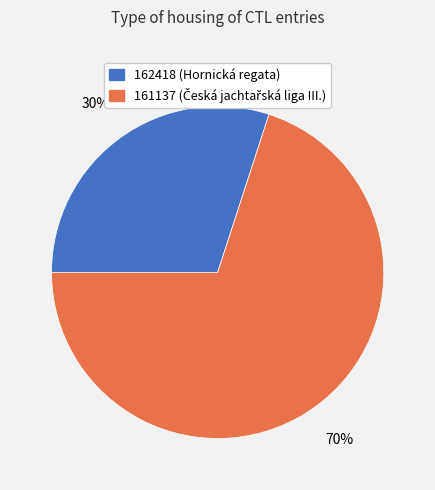

Approximately how many times larger is the value at 162418 compared to 161137?

0.4